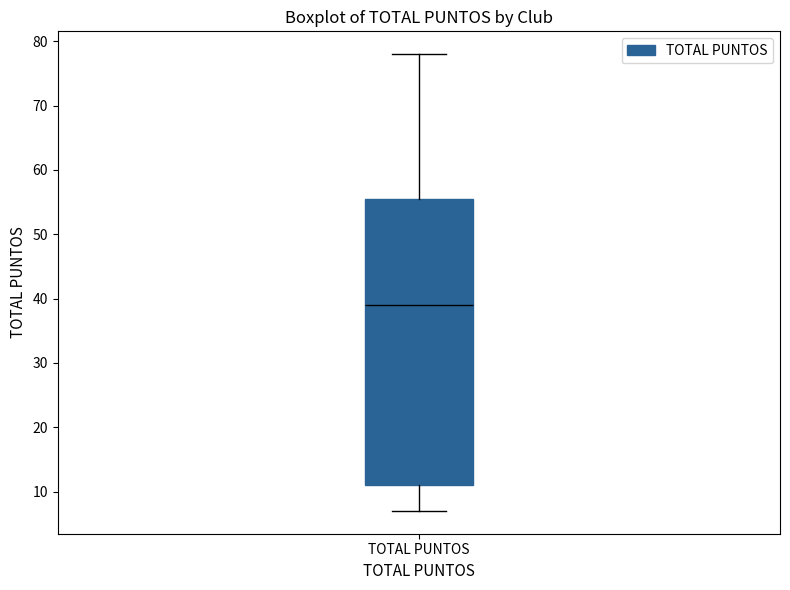

Where does the lower whisker of the box for TOTAL PUNTOS end on the y-axis? The values are not printed on the chart, so give them approximately, as read against the axis.

7